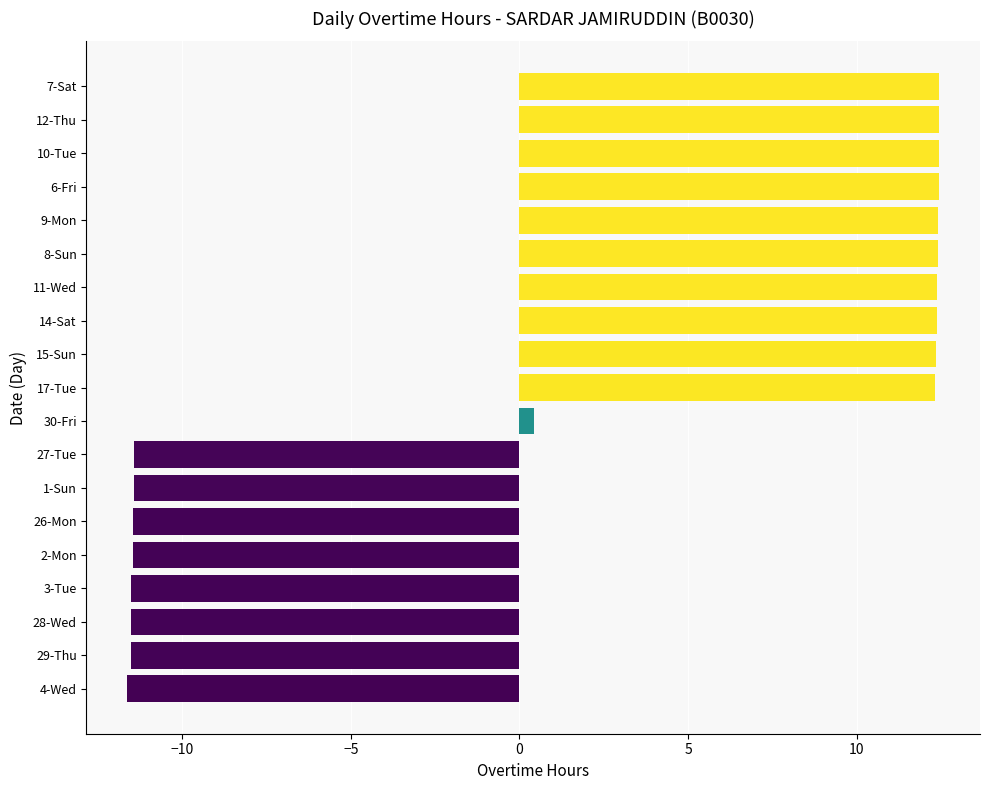

What is the sum of all values?

32.5